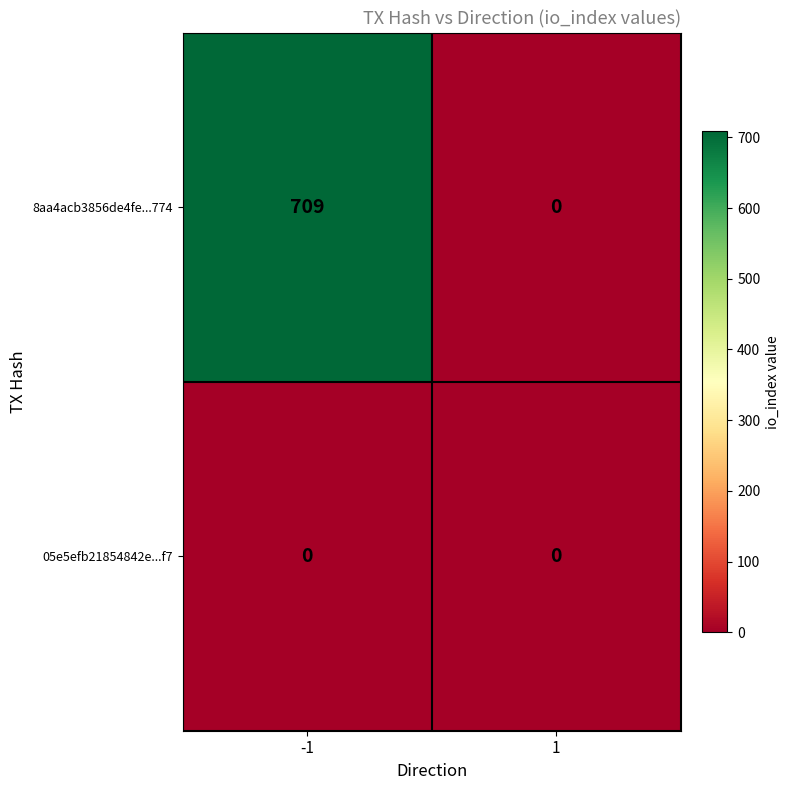

At -1, list the series in order from smallest to largest.

05e5efb21854842e...f7, 8aa4acb3856de4fe...774